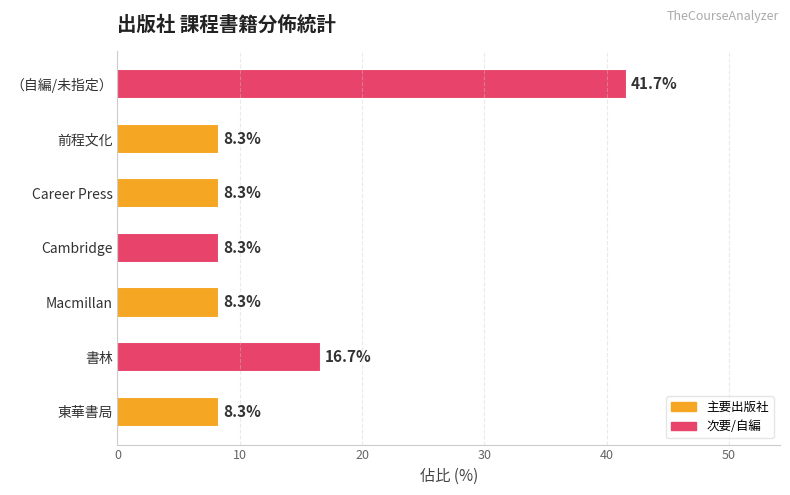

Reading top to bottom, list all the values displayed in this chart.

41.7	8.3	8.3	8.3	8.3	16.7	8.3